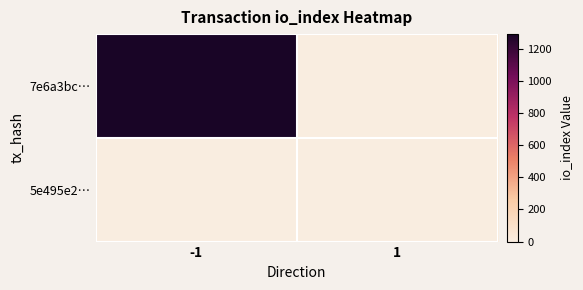

Reading right to left, extract all data points from this chart.

7e6a3bc…: 1=0	-1=1292
5e495e2…: 1=0	-1=0